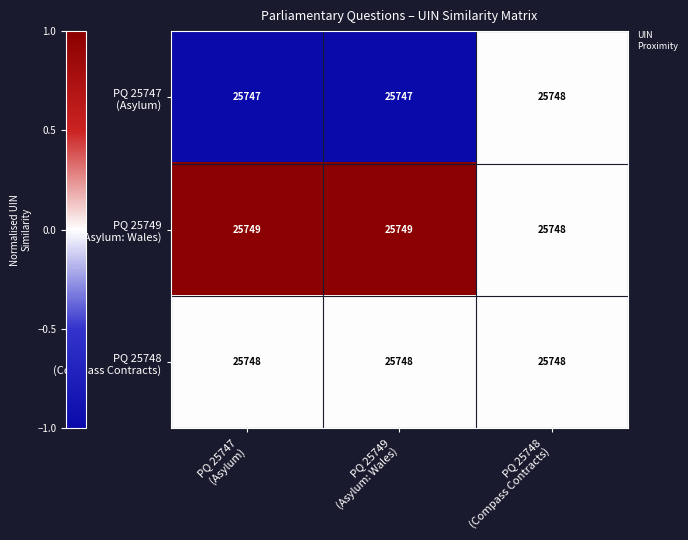

How many series are shown in this chart?

3